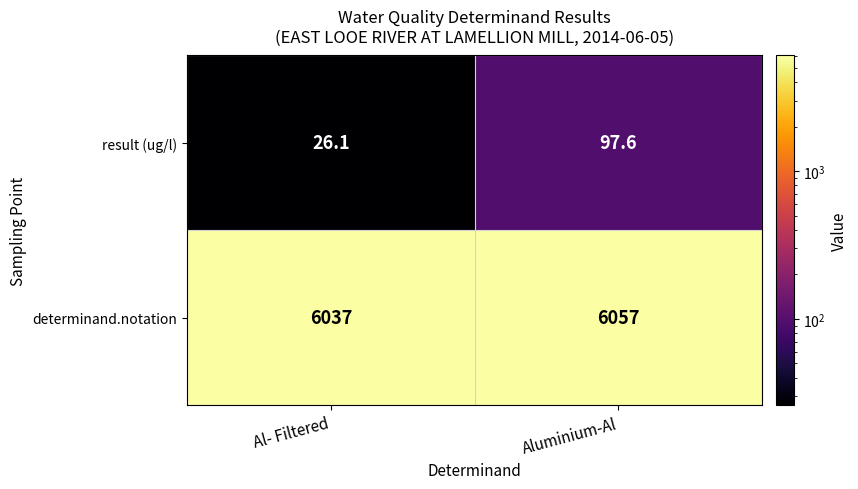

What is the total value across all series at Aluminium-Al?

6154.6